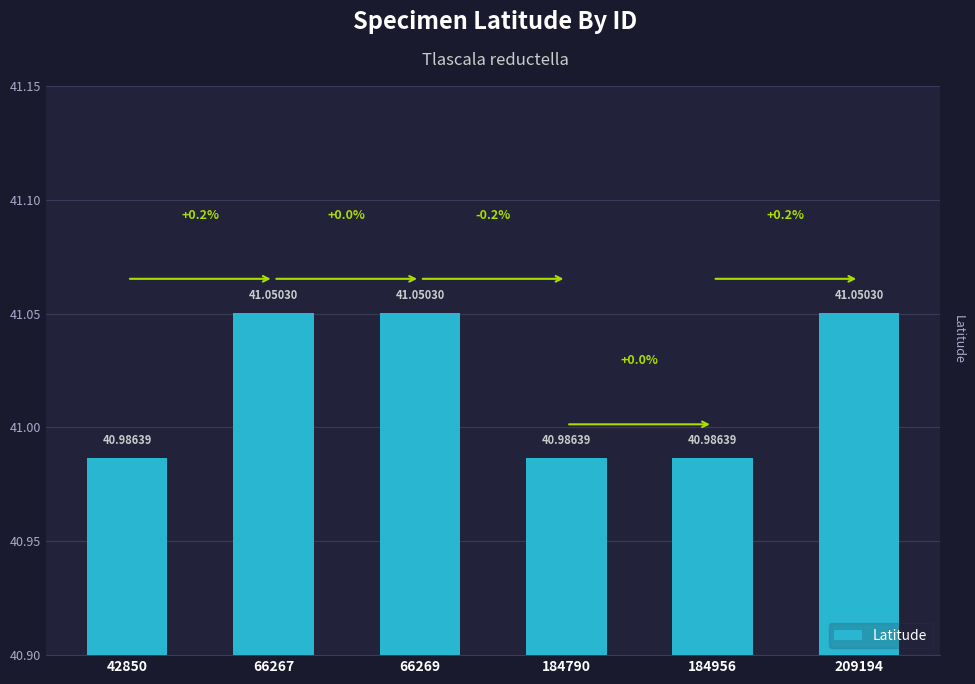

What is the change in value from 184956 to 209194?

+0.1